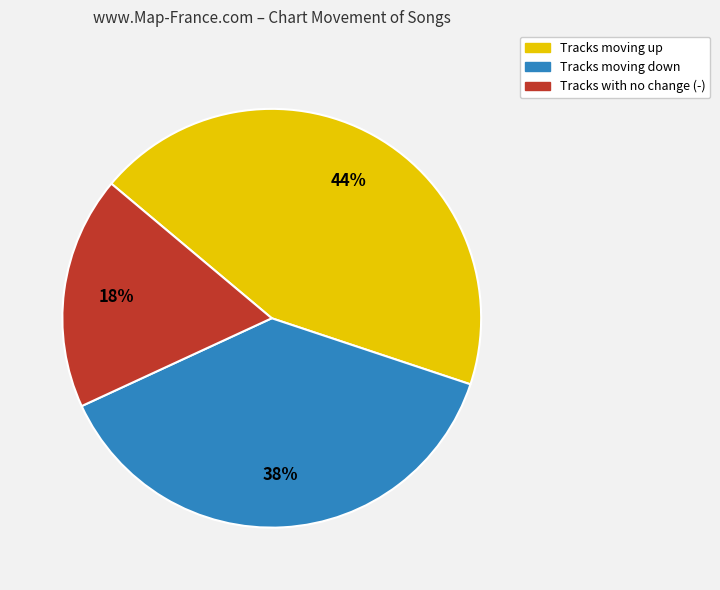

Count the number of slices in the pie.

3